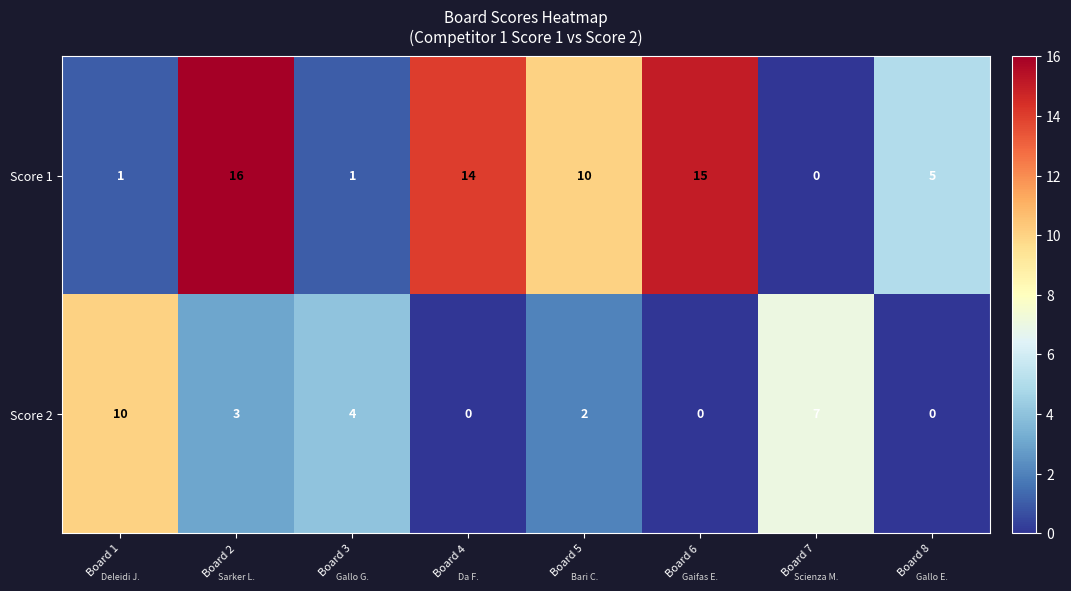

Reading left to right, extract all data points from this chart.

Score 1: 1	16	1	14	10	15	0	5
Score 2: 10	3	4	0	2	0	7	0